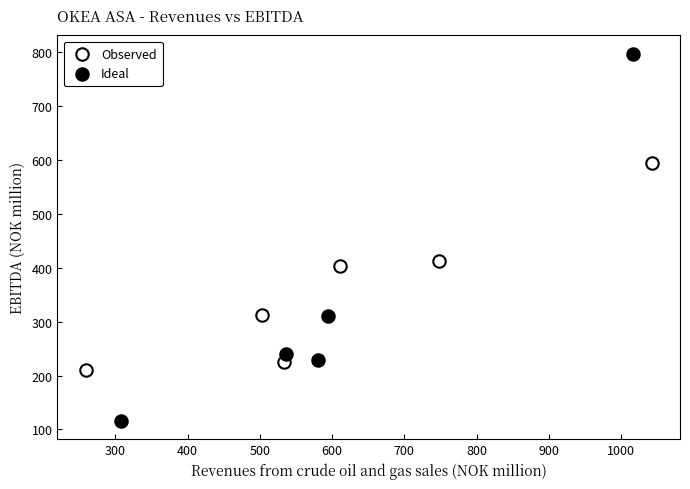

Which series has the largest Y range (max minus min)?

Ideal